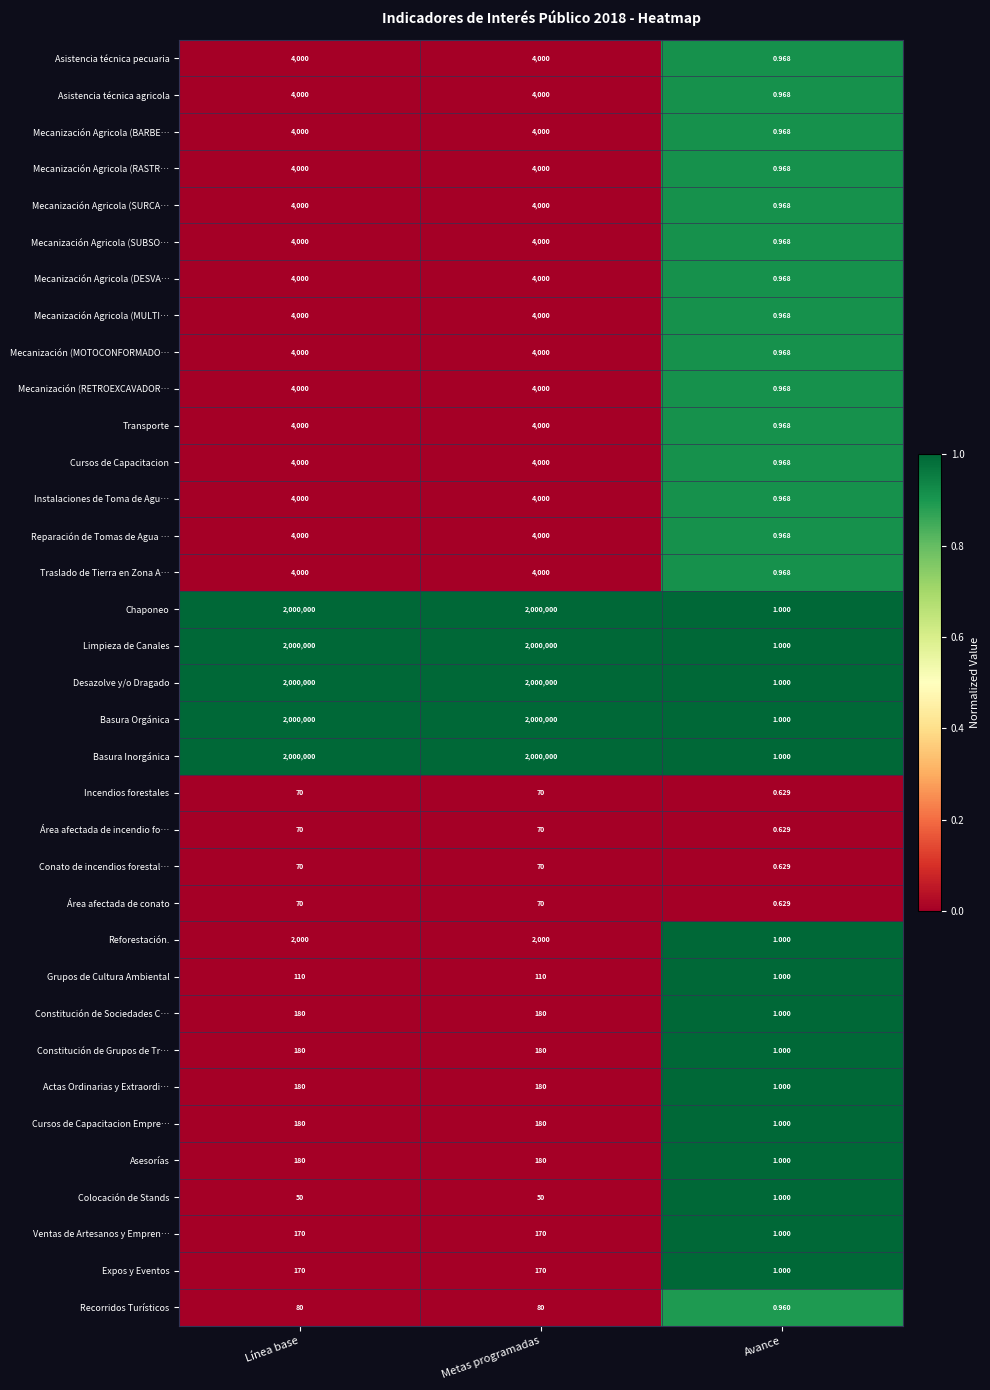

Is the value of Mecanización Agricola (SUBSO… at Avance greater than the value of Área afectada de incendio fo… at Línea base?

No